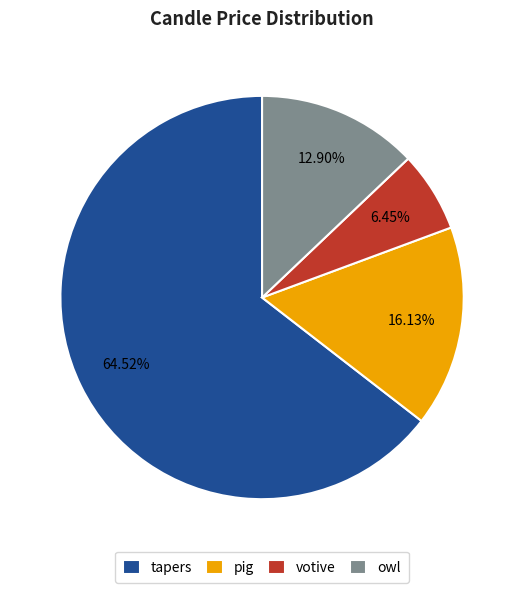

What is the smallest slice in the pie chart?

votive